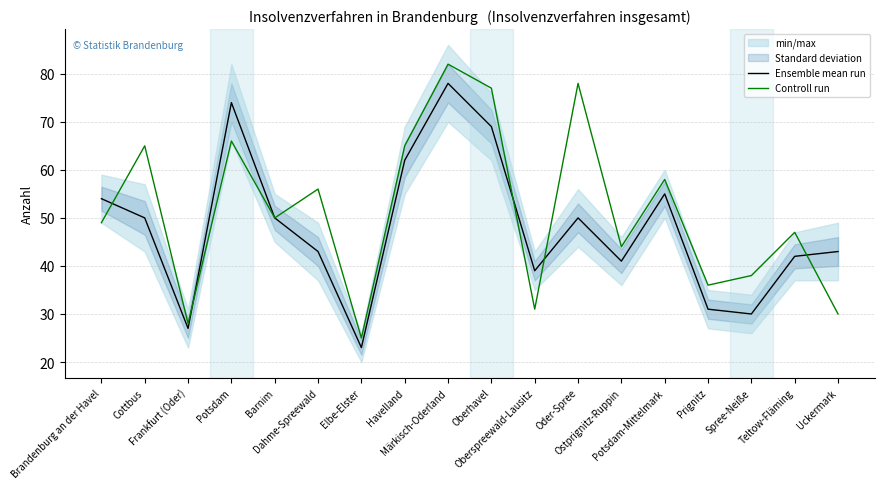

How many interior local peaks does the Ensemble mean run series have?

4